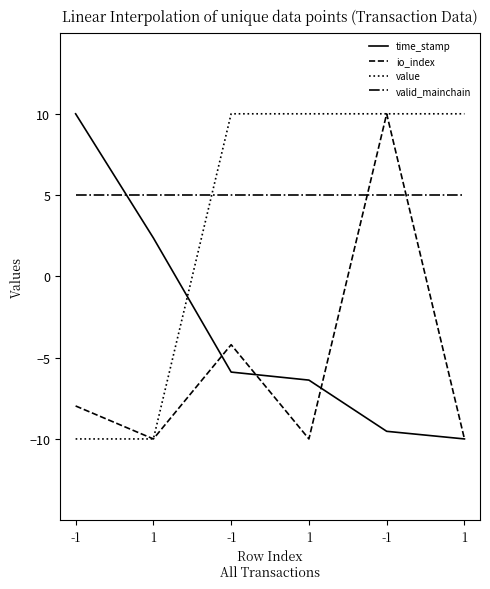

Reading right to left, list all the values displayed in this chart.

time_stamp: 1=-10.0	-1=-9.5	1=-6.4	-1=-5.9	1=2.4	-1=10.0
io_index: 1=-10.0	-1=10.0	1=-10.0	-1=-4.2	1=-10.0	-1=-8.0
value: 1=10.0	-1=10.0	1=10.0	-1=10.0	1=-10.0	-1=-10.0
valid_mainchain: 1=5.0	-1=5.0	1=5.0	-1=5.0	1=5.0	-1=5.0